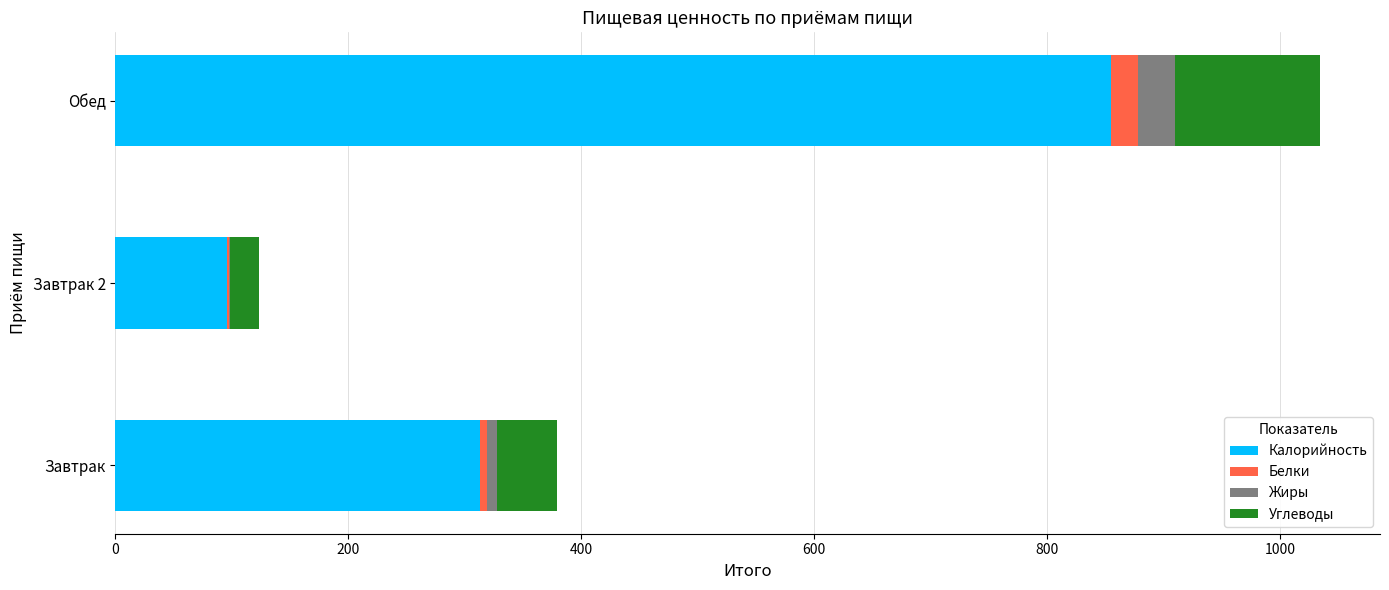

At which category is the sum across all series the highest?

Обед